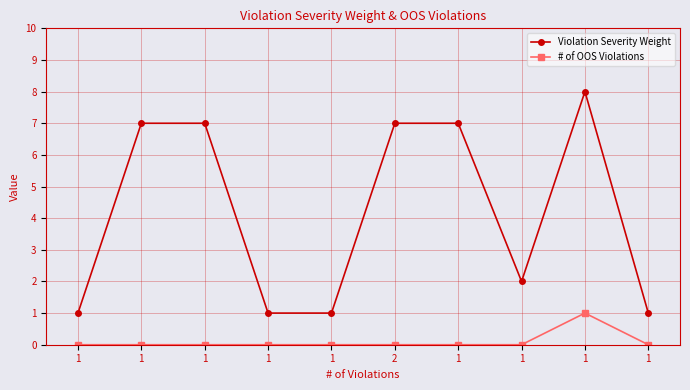

How many data points does each series have?

10